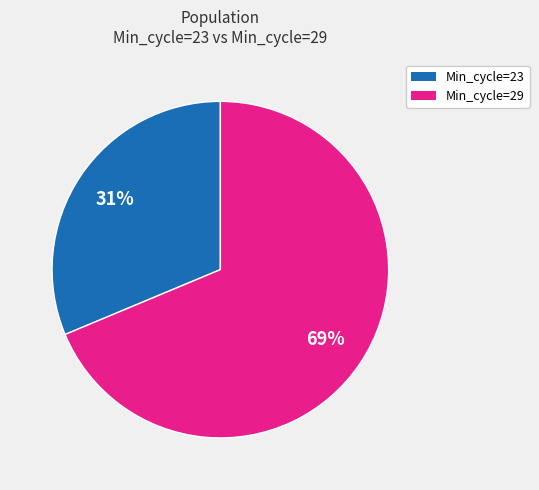

To the nearest percent, what is the average slice percentage?

50%